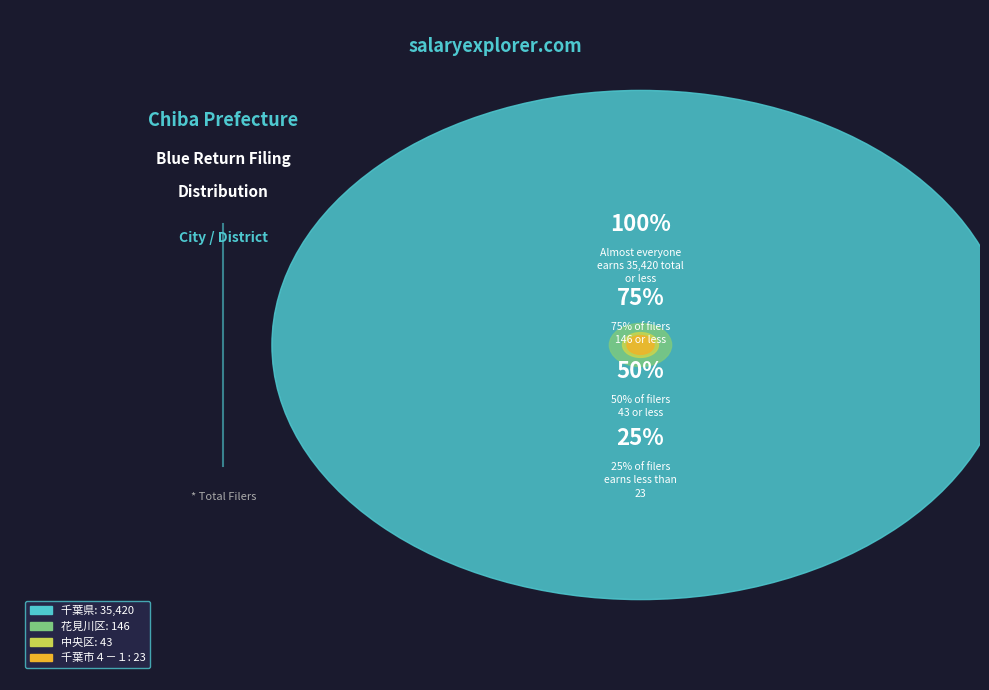

True or false: 千葉県 (total) accounts for 89% of the total.

False